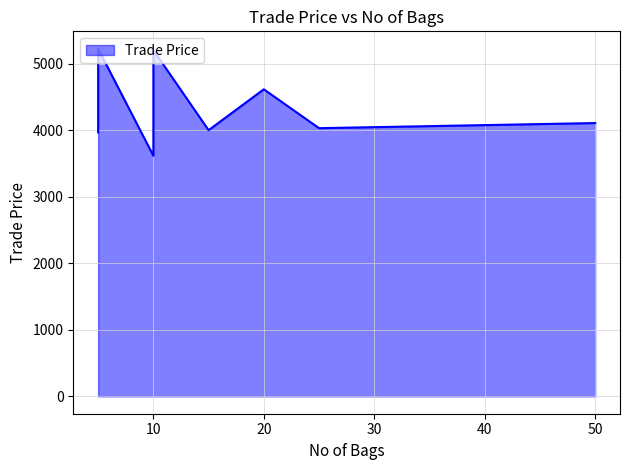

True or false: the data shows 4619.5 at 20.

True